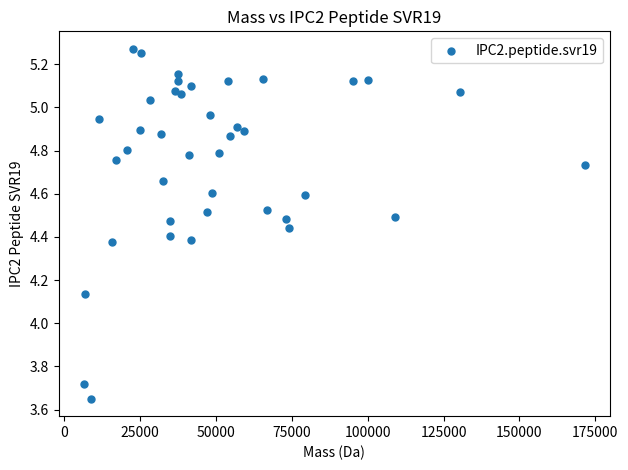

What is the range of X values (max minus min)?

165157.2